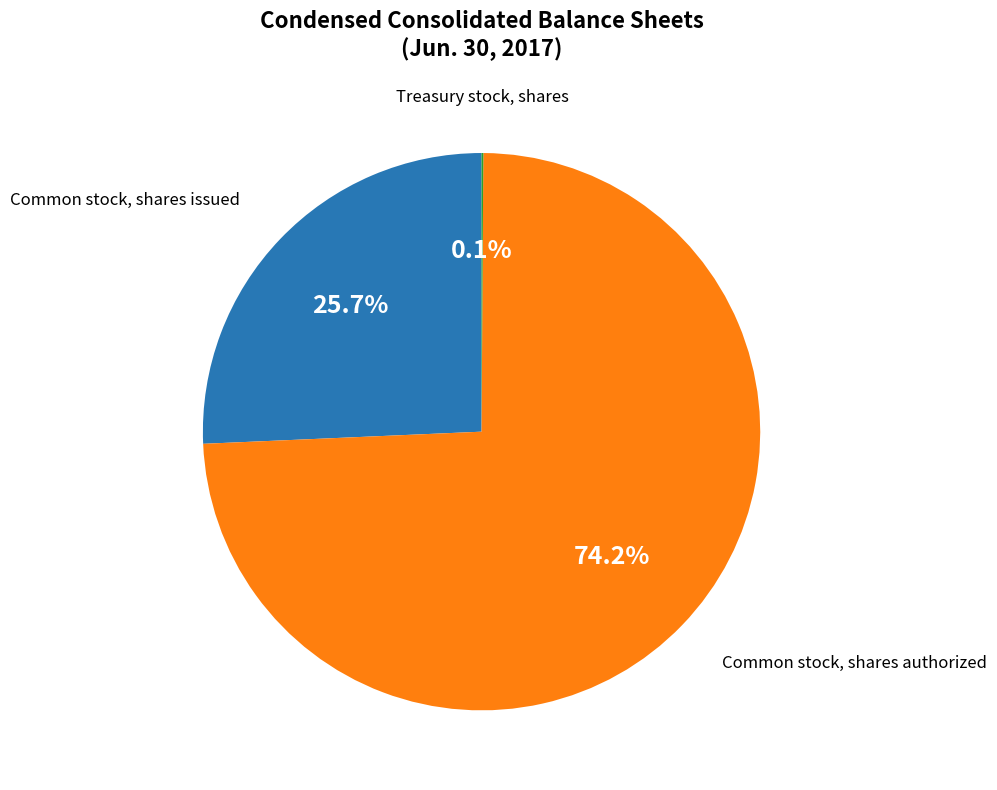

Is there any slice that represents more than half of the pie?

Yes